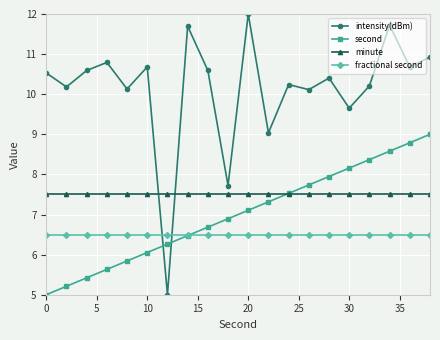

How many lines are shown in the chart?

4